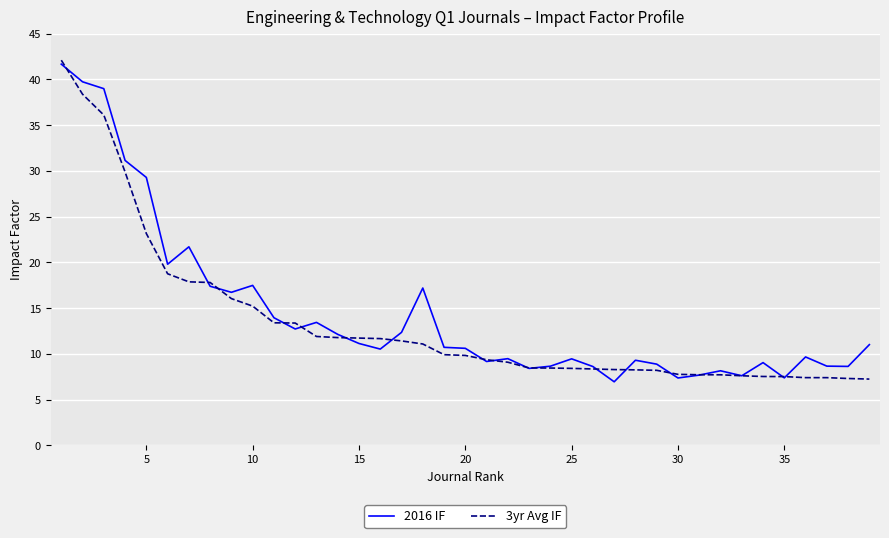

What is the greatest value displayed?

42.1